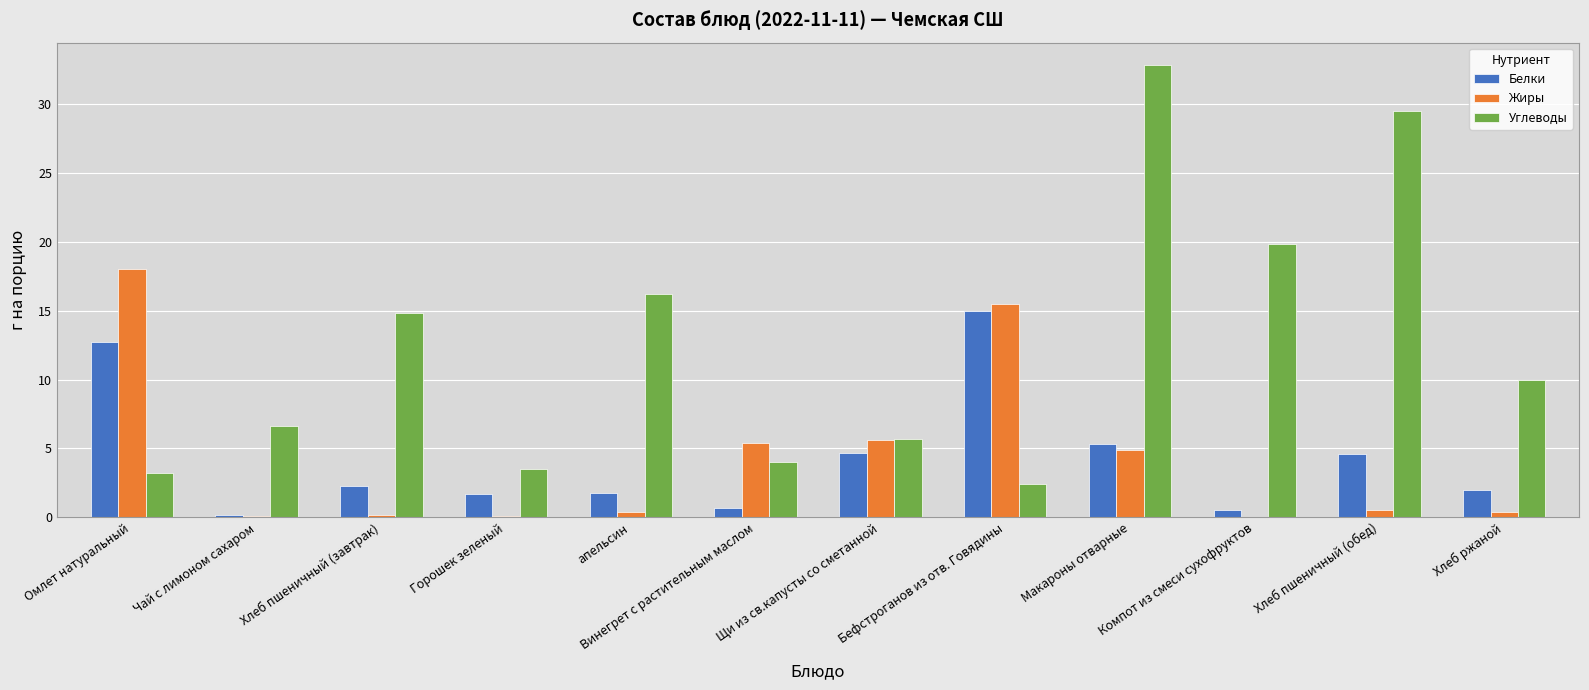

What is the highest value of the Углеводы series?

32.8